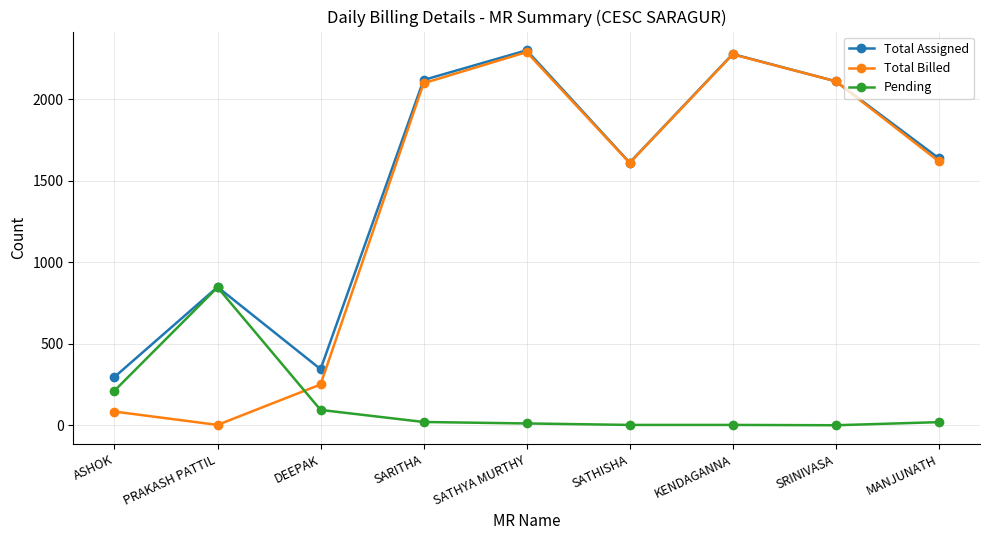

True or false: Total Billed and Pending cross at least once.

True